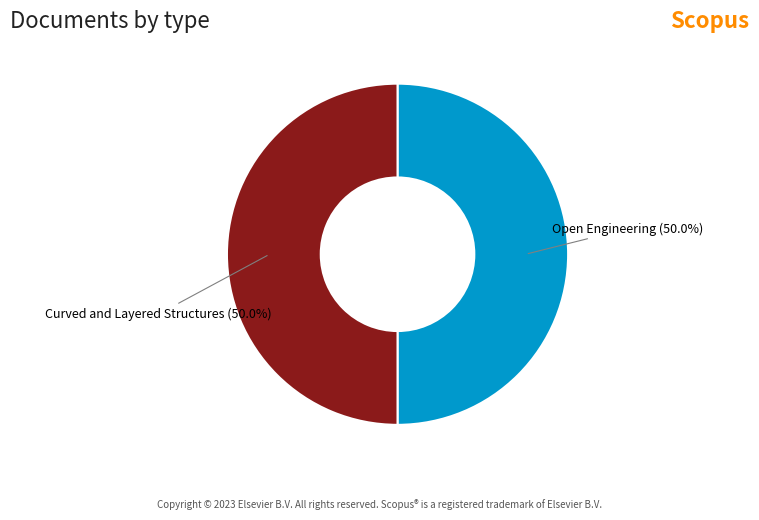

How many segments does this pie chart have?

2